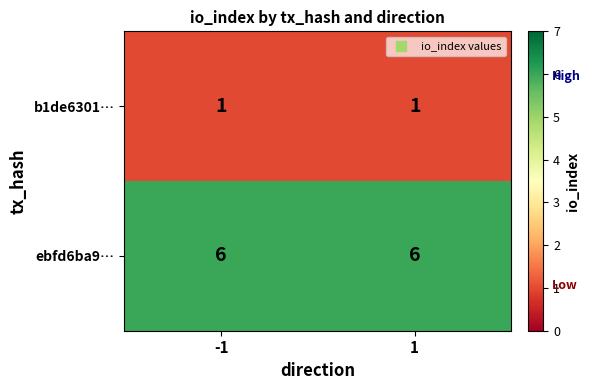

What is the sum of all ebfd6ba9… values?

12